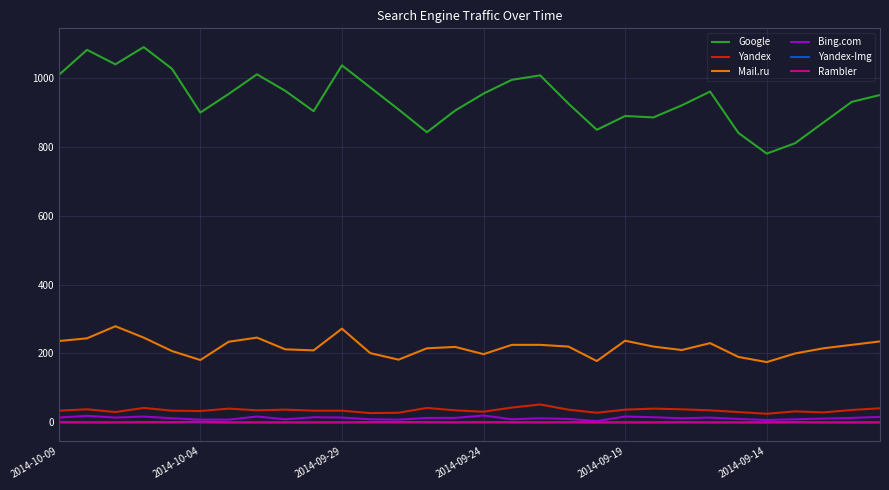

Which series has the widest spread of values?

Google